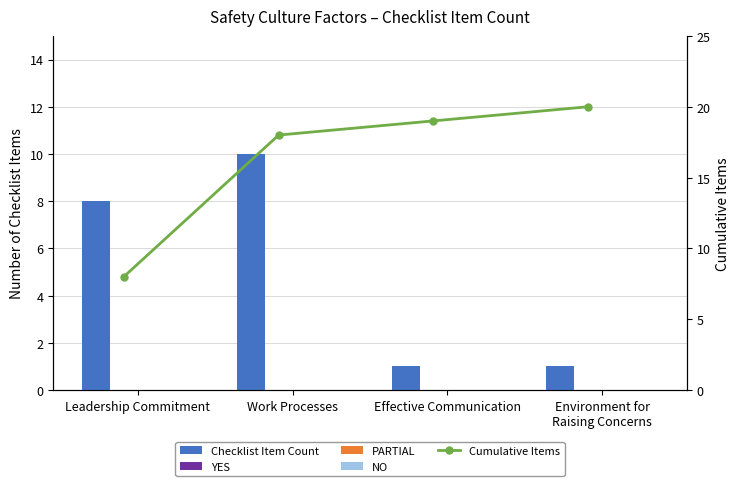

Between Leadership Commitment and Effective Communication, which series saw the biggest shift?

Cumulative Items